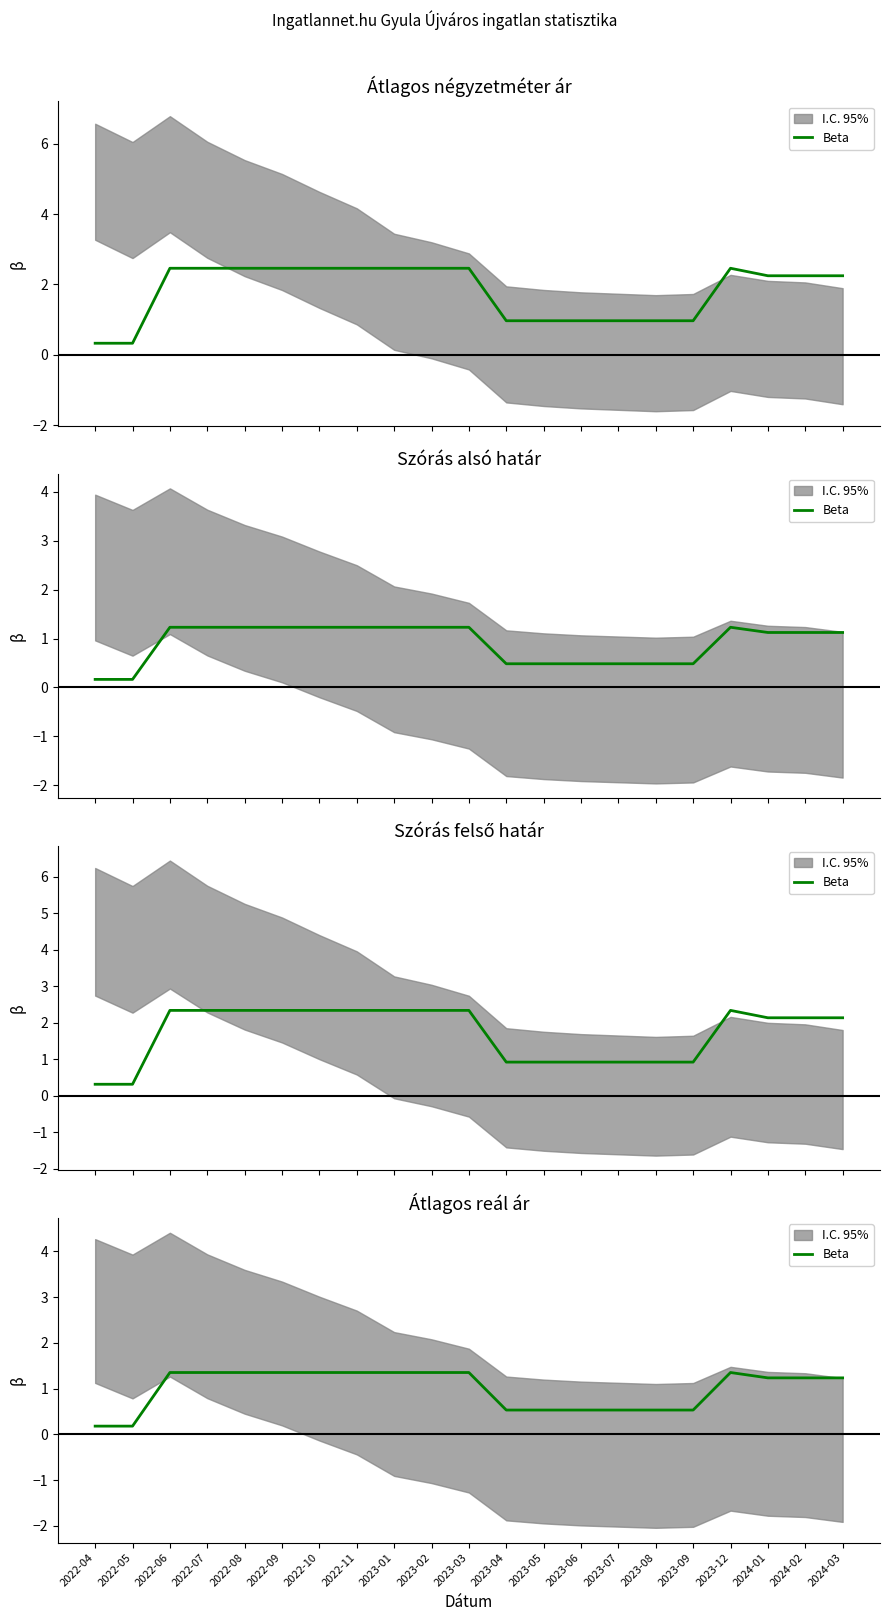

What is the difference between the second highest and second lowest values?

1.2